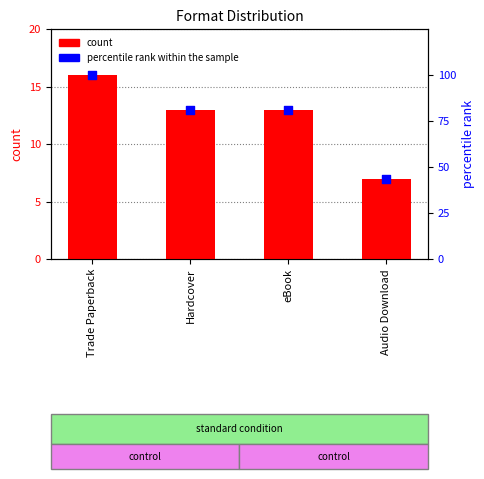

At how many categories does at least one series exceed 38?

4